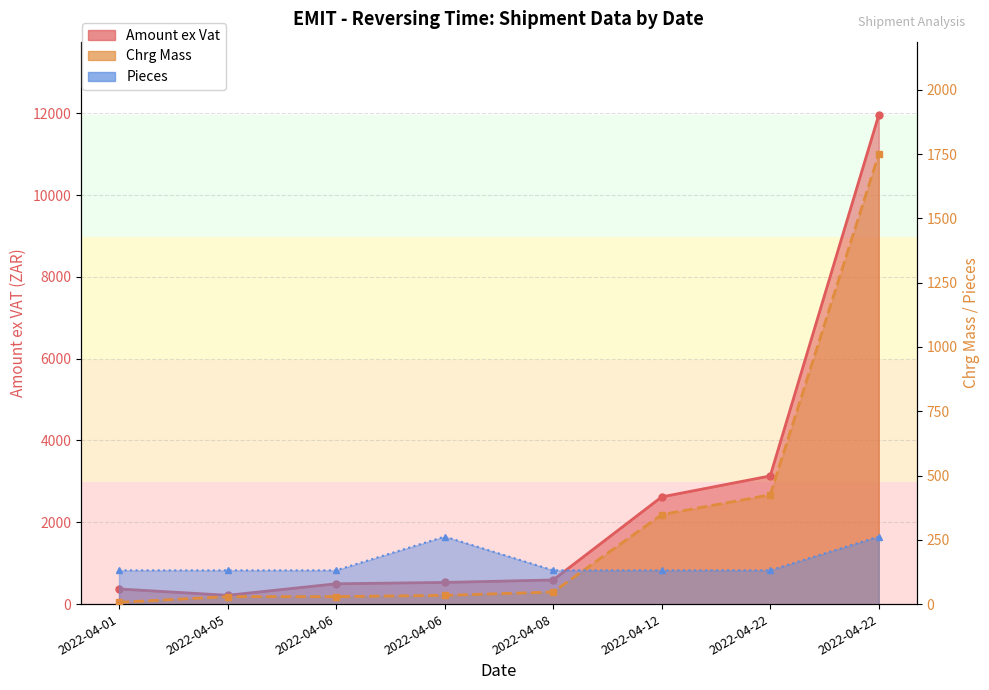

True or false: Pieces and Amount ex Vat cross at least once.

False